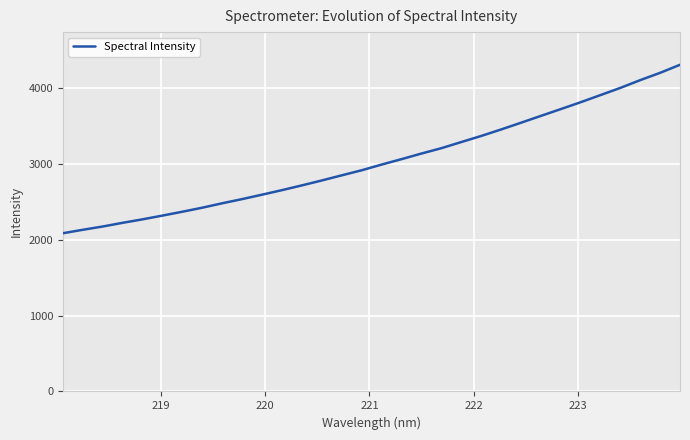

What is the minimum value shown in the chart?

2087.1